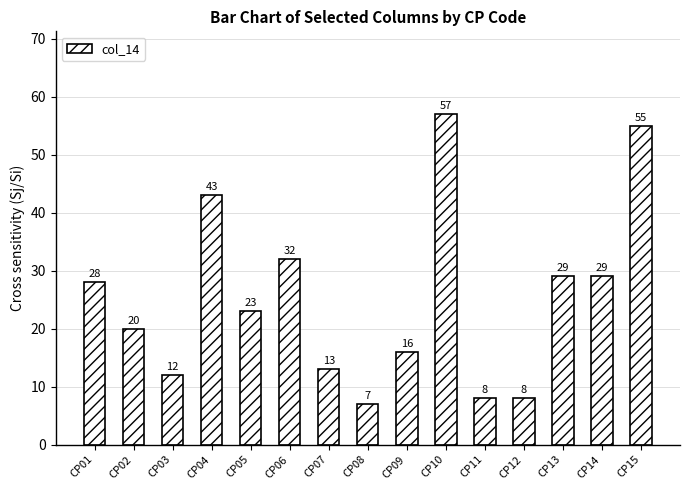

What is the sum of all values?

380